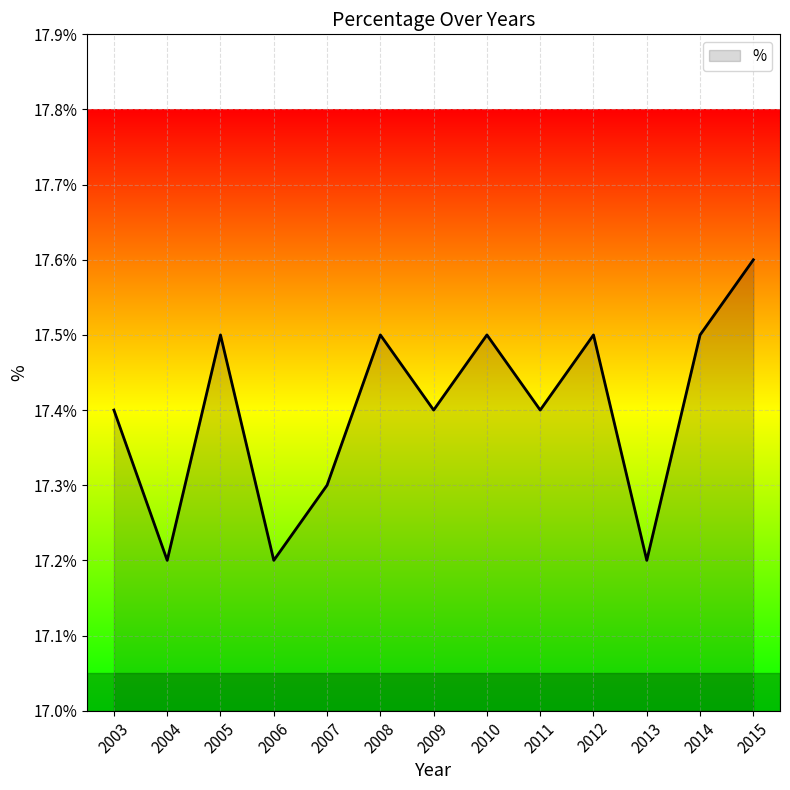

True or false: the data shows 30.5 at 2006.

False